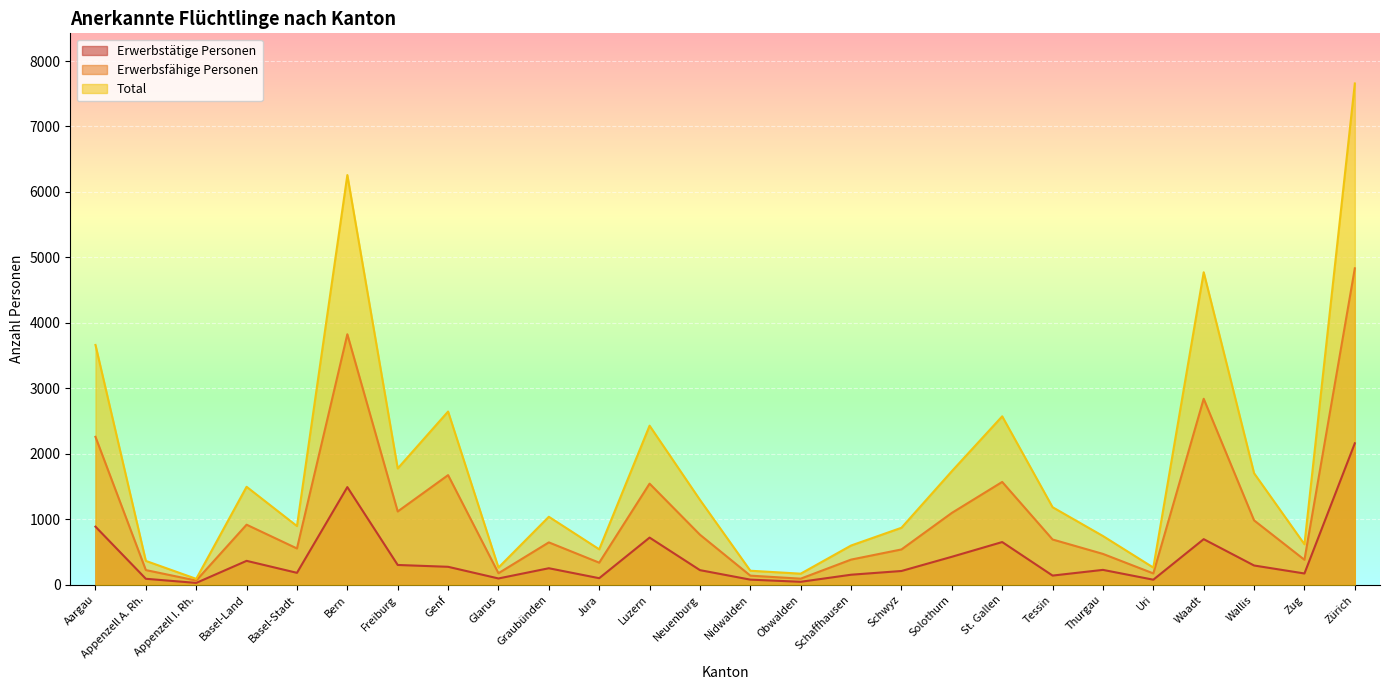

Between Thurgau and Freiburg, which is larger?

Freiburg